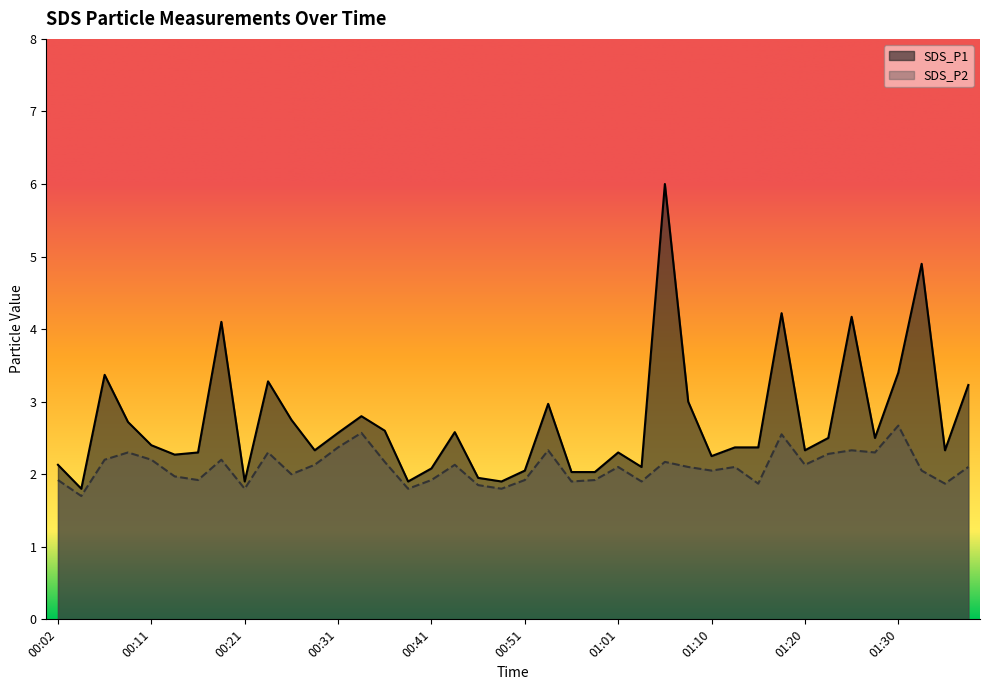

Which has a higher value, 00:36 or 00:04?

00:36